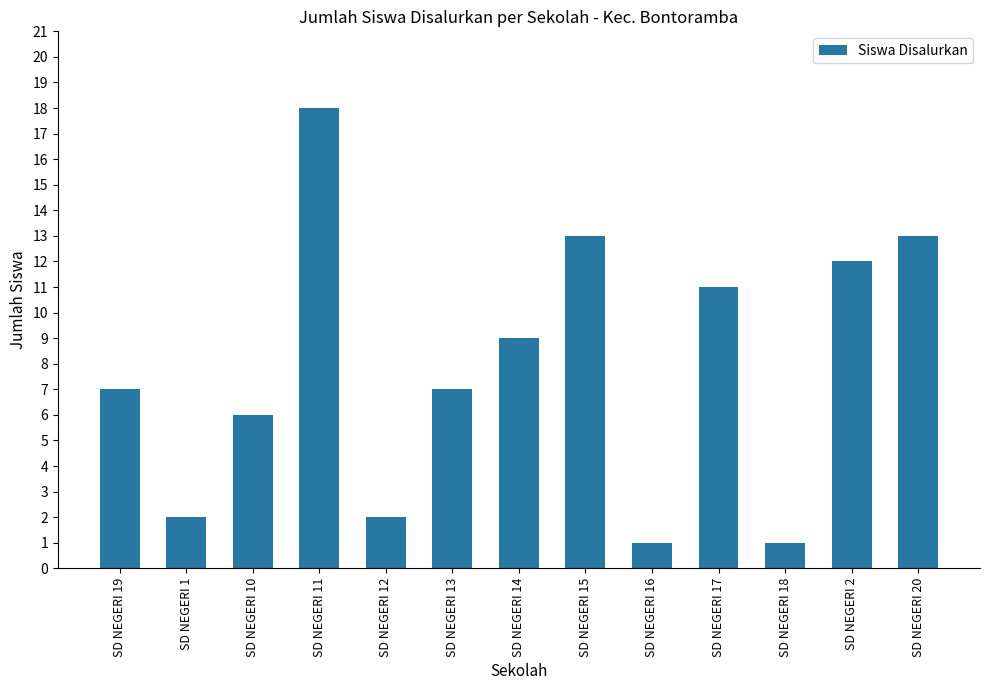

How many bars are there in total?

13